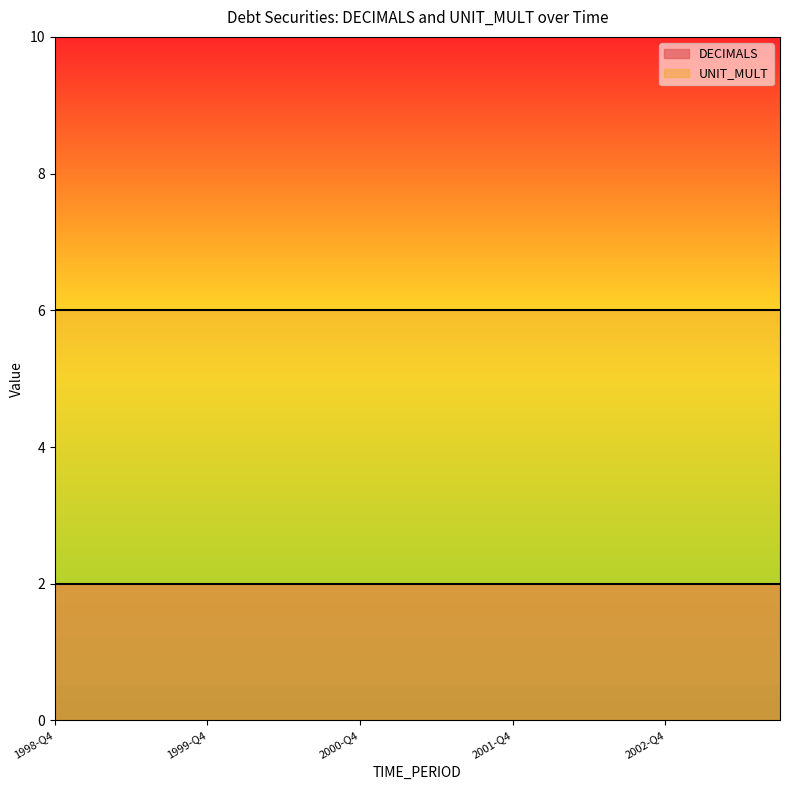

True or false: UNIT_MULT and DECIMALS intersect in this chart.

False